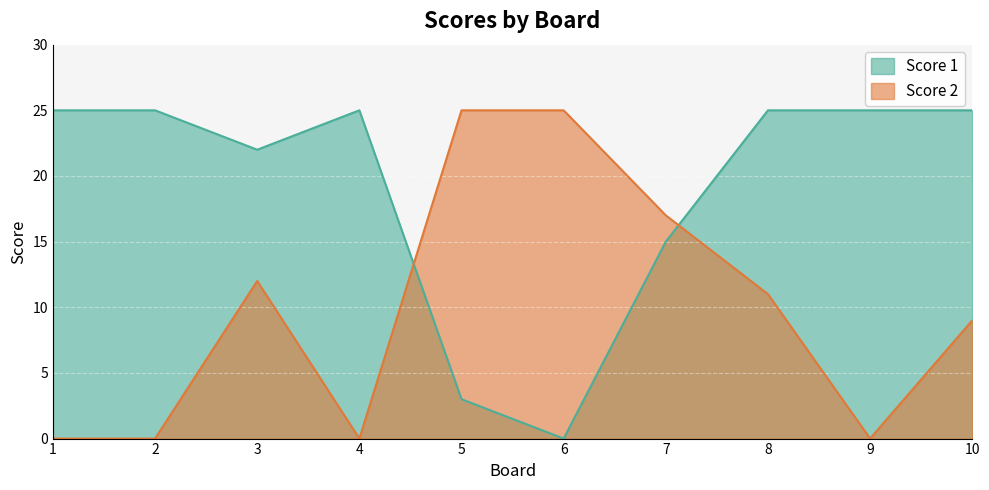

What is the sum of all Score 2 values?

99